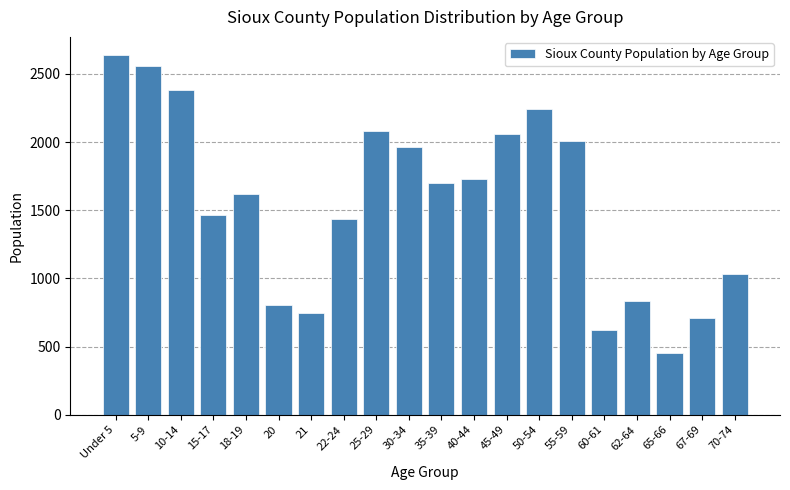

Reading left to right, list all the values displayed in this chart.

2639	2555	2385	1468	1622	806	745	1434	2084	1961	1700	1729	2062	2243	2011	621	831	453	713	1029